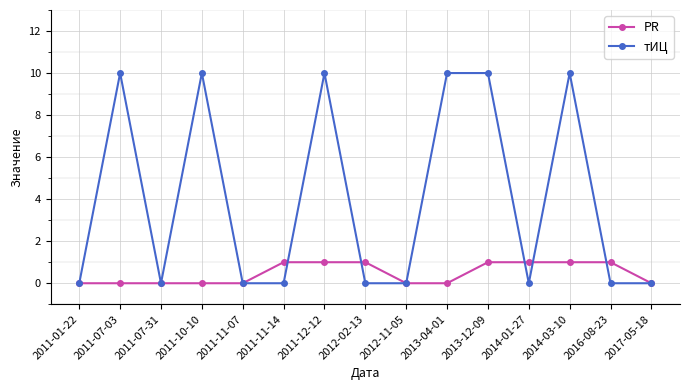

What position from the left is 2017-05-18?

15